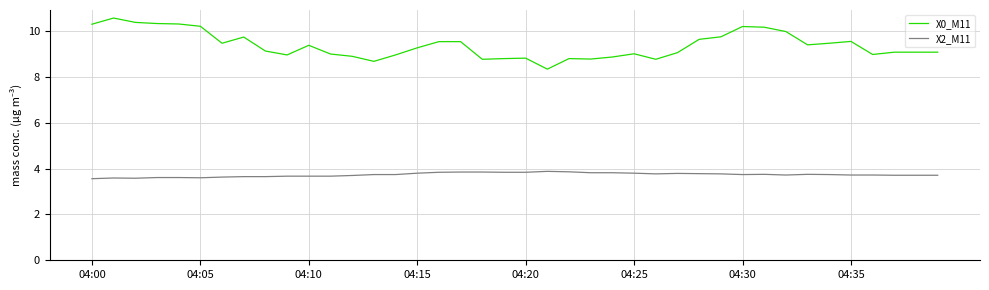

What is the sum of all X0_M11 values?

375.1